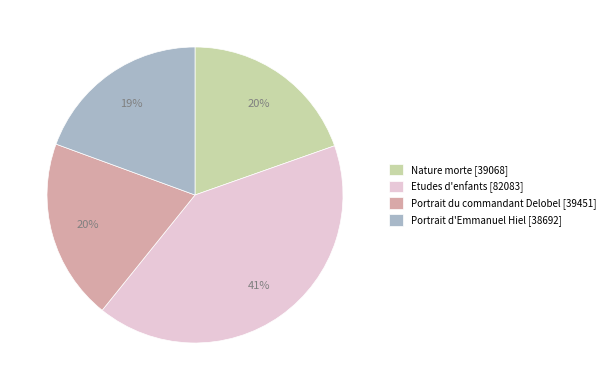

What is the largest slice in the pie chart?

Etudes d'enfants